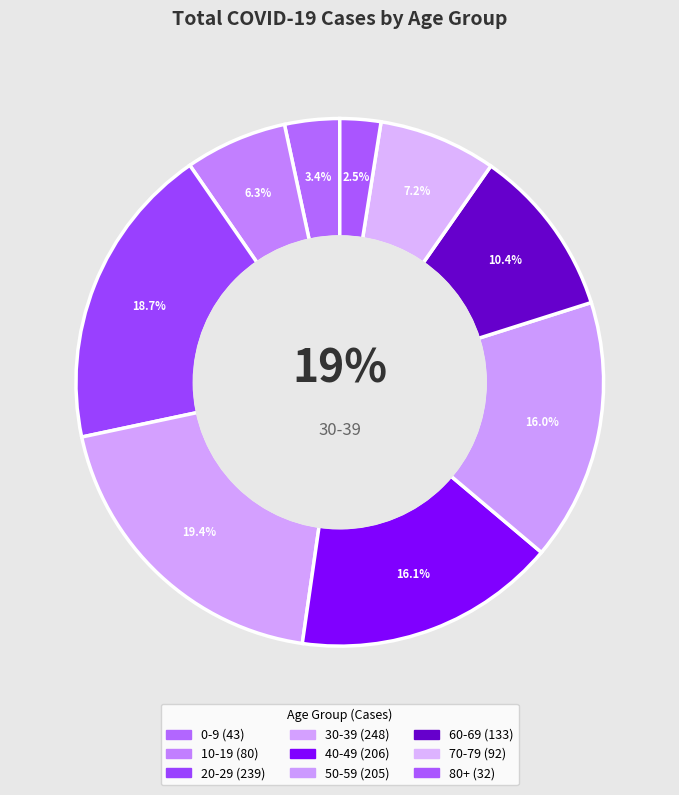

Which category has the smallest portion of the pie?

80+